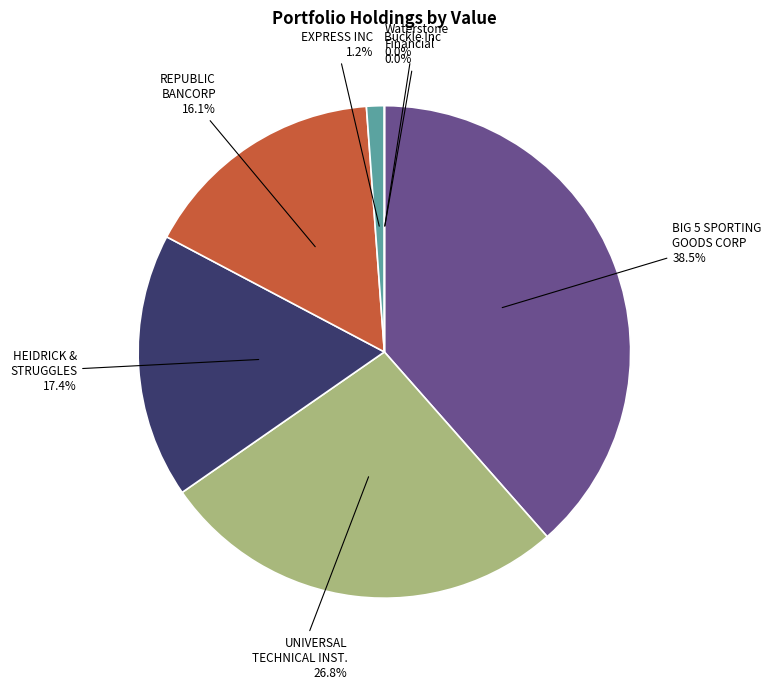

What is the change in value from EXPRESS INC to Waterstone Financial Inc?

-446000.0